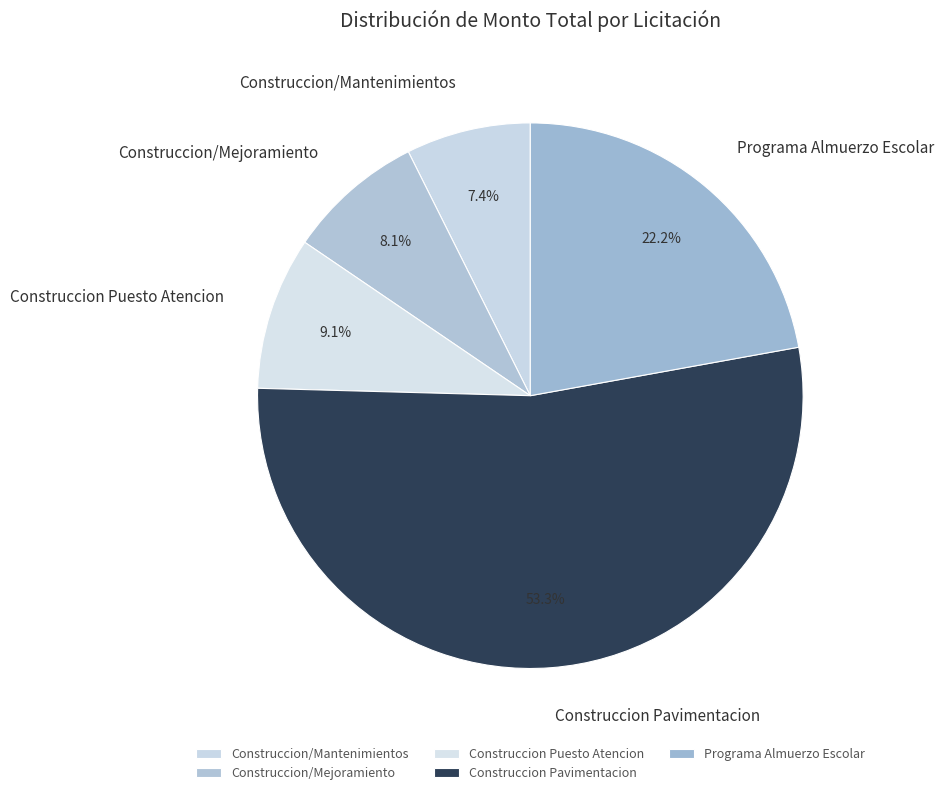

What is the ratio of the value at Construccion/Mantenimientos to the value at Programa Almuerzo Escolar?

0.3